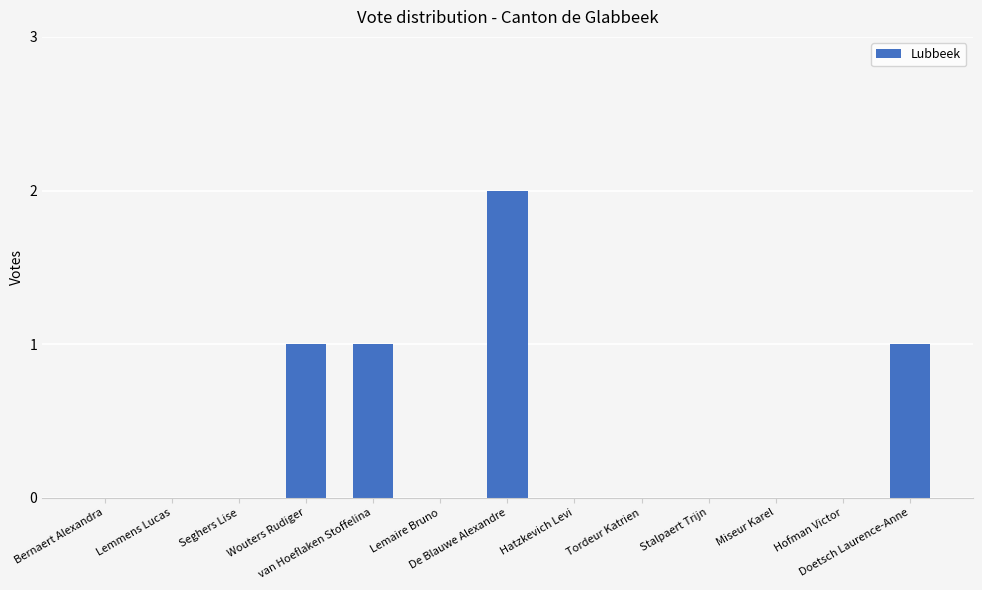

At which category does the chart reach its peak across all series?

De Blauwe Alexandre